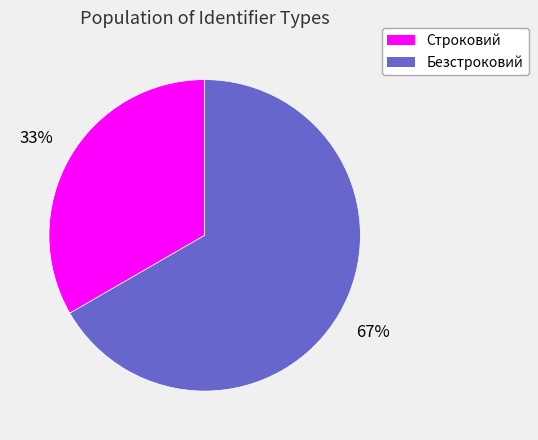

Which has a higher value, Строковий or Безстроковий?

Безстроковий